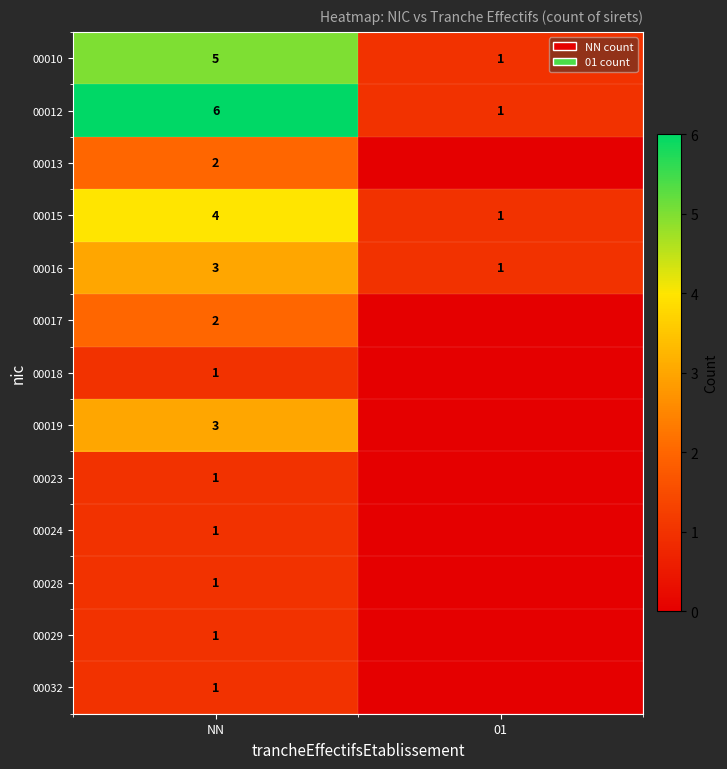

What is the total value across all series at NN?

31